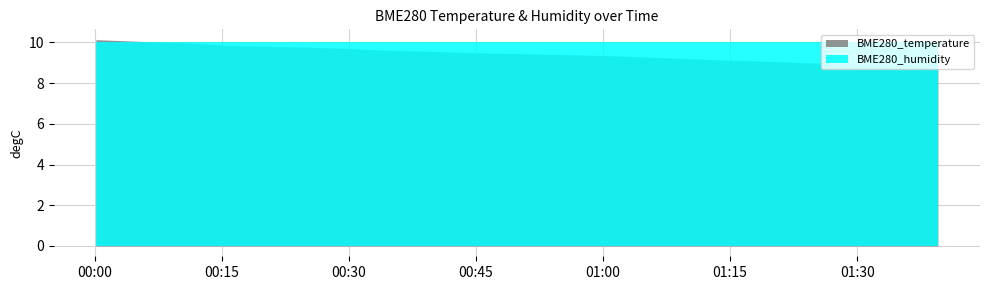

What position from the left is 9?

10